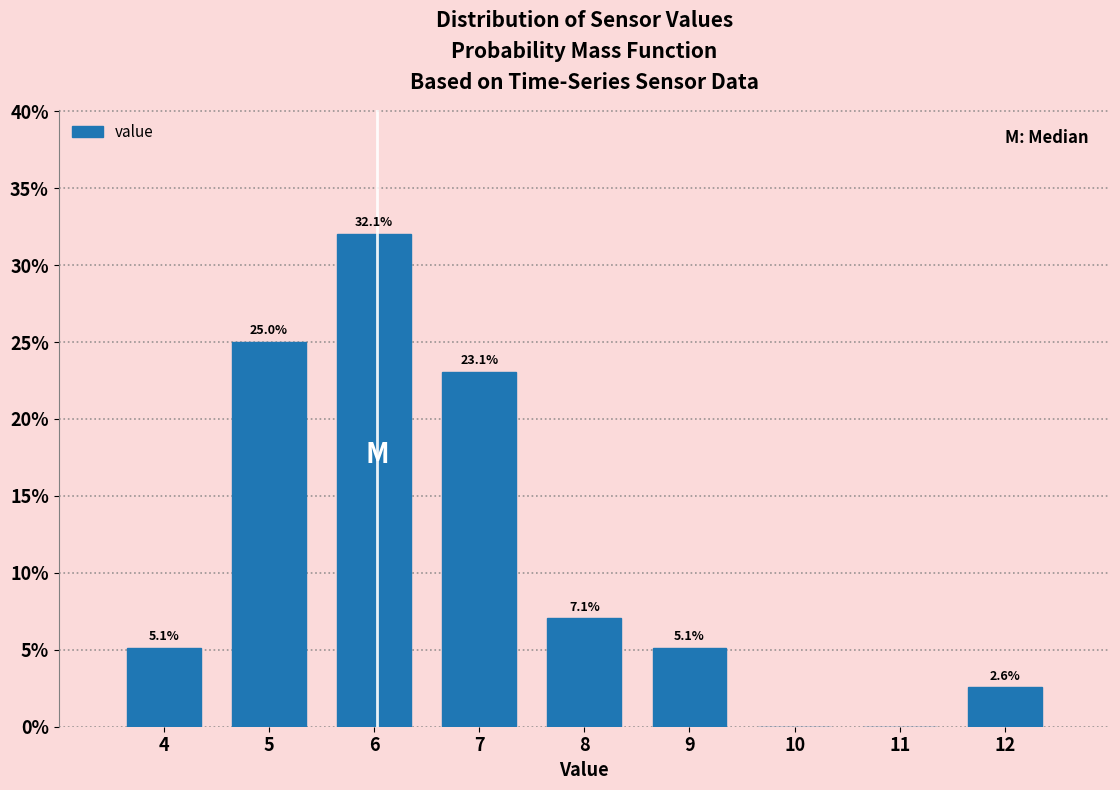

Reading left to right, list all the values displayed in this chart.

4=5.1	5=25.0	6=32.1	7=23.1	8=7.1	9=5.1	10=0.0	11=0.0	12=2.6